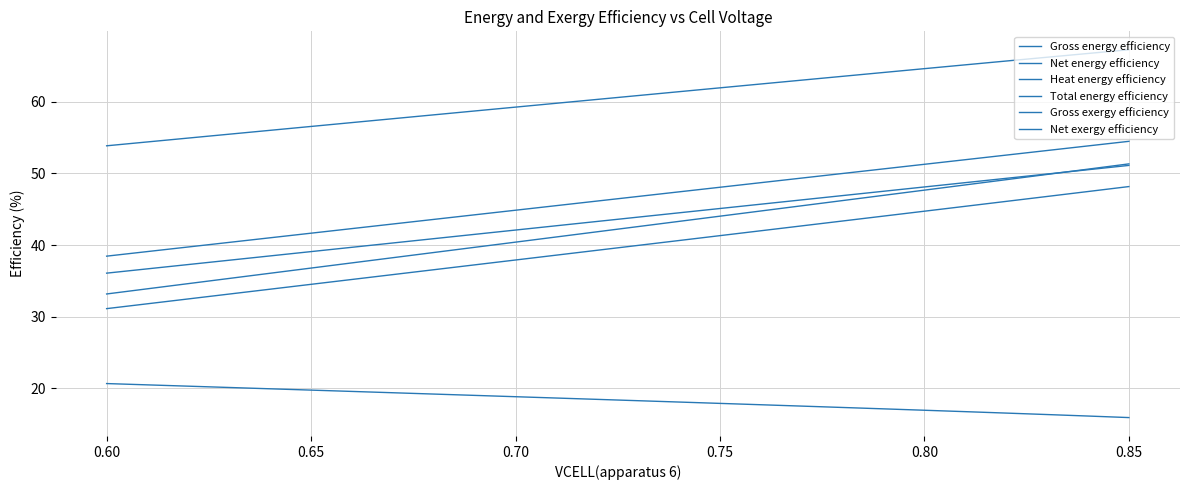

True or false: Gross exergy efficiency has more than 0 interior local peaks.

False